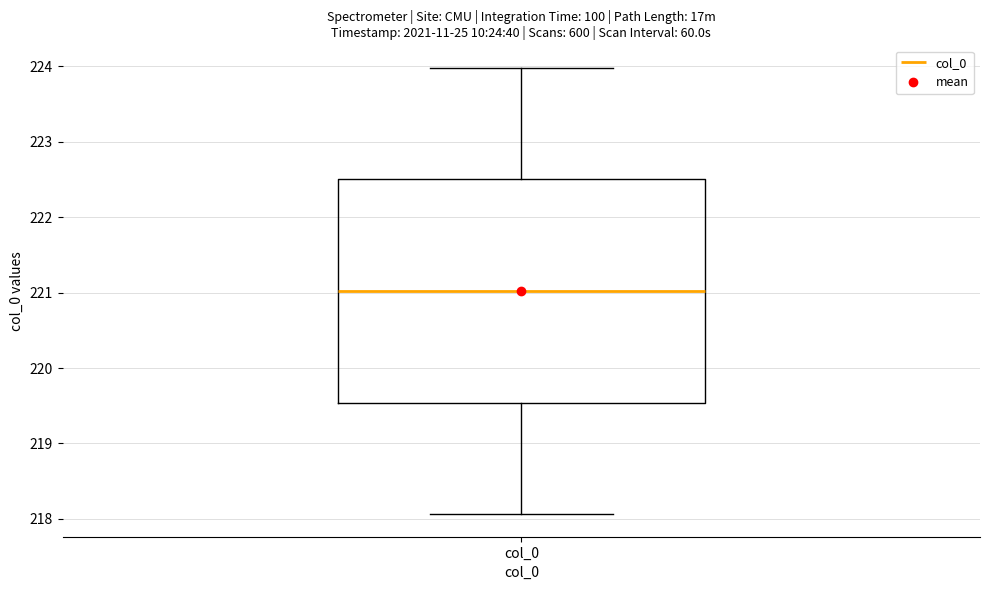

Transcribe this box plot: give where the median line is, the range the box spans, and where the two whiskers end, as read against the y-axis. The values are not printed on the chart, so give them approximately, as read against the axis.

median 221.0, box 219.5 to 222.5, whiskers 218.1 to 224.0